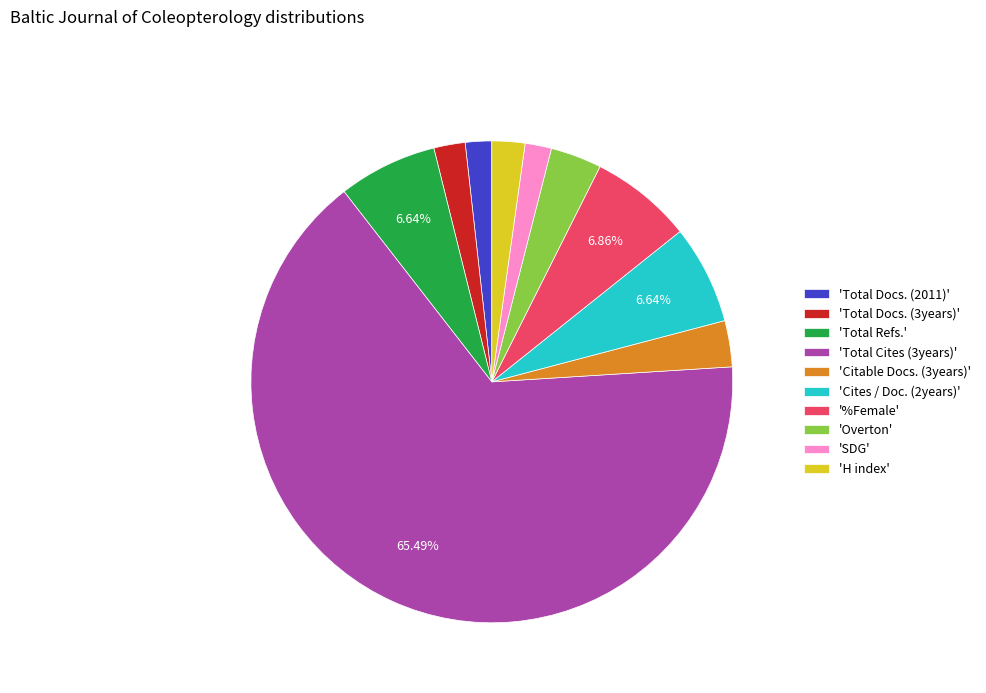

Combined, do 'SDG' and '%Female' account for over 50%?

No